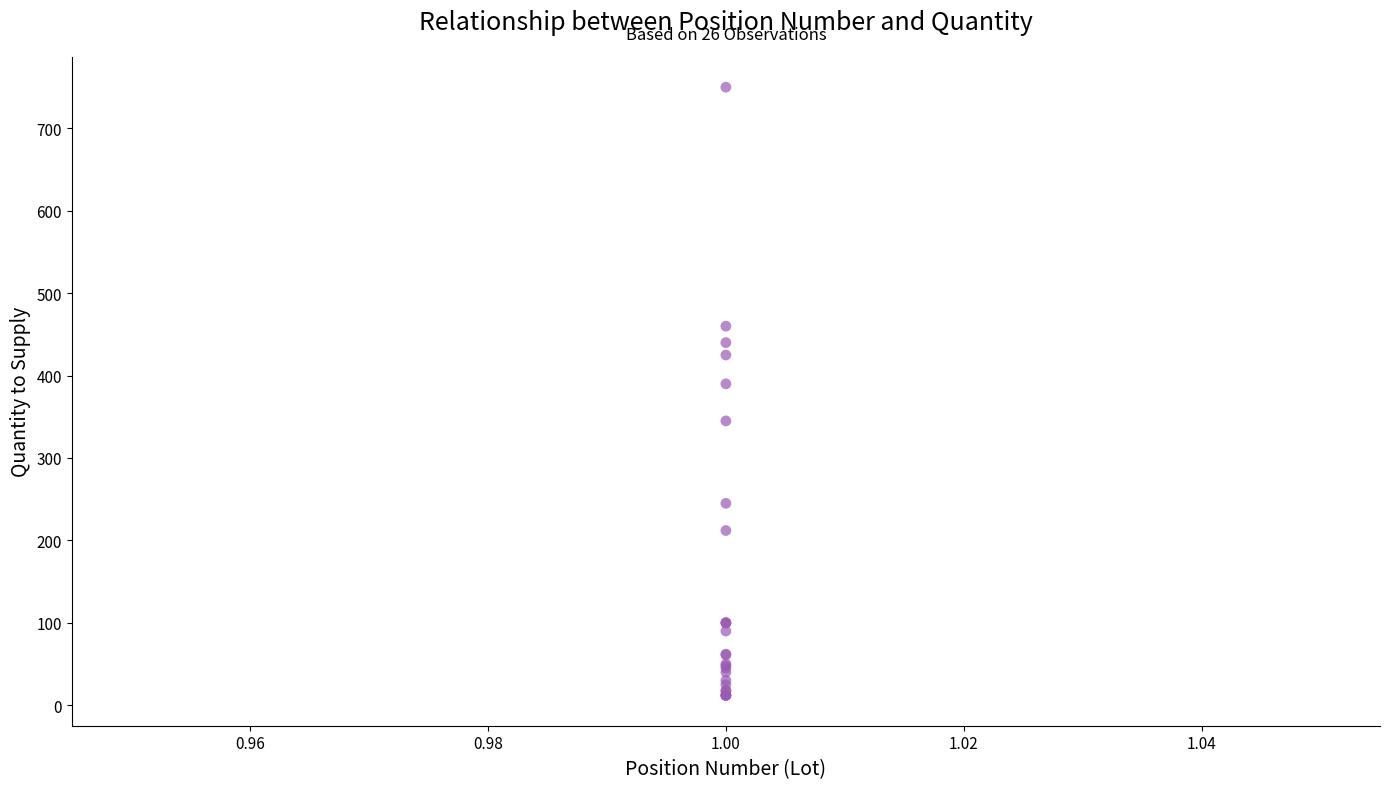

What Y value in the scatter plot is closest to 381?

390